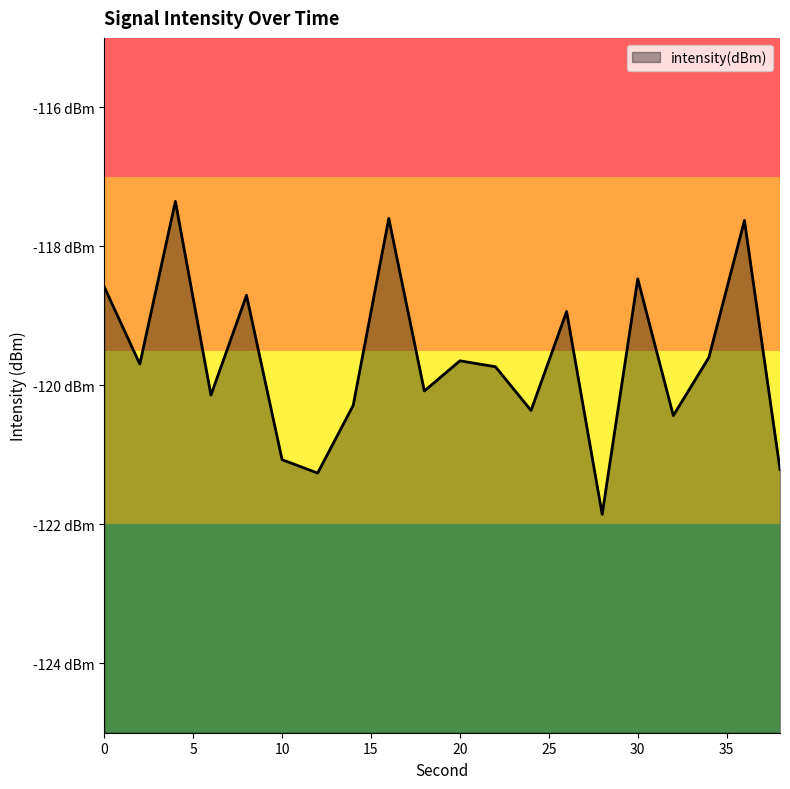

Reading right to left, list all the values displayed in this chart.

-121.2	-117.6	-119.6	-120.4	-118.5	-121.9	-118.9	-120.4	-119.7	-119.6	-120.1	-117.6	-120.3	-121.3	-121.1	-118.7	-120.1	-117.4	-119.7	-118.6